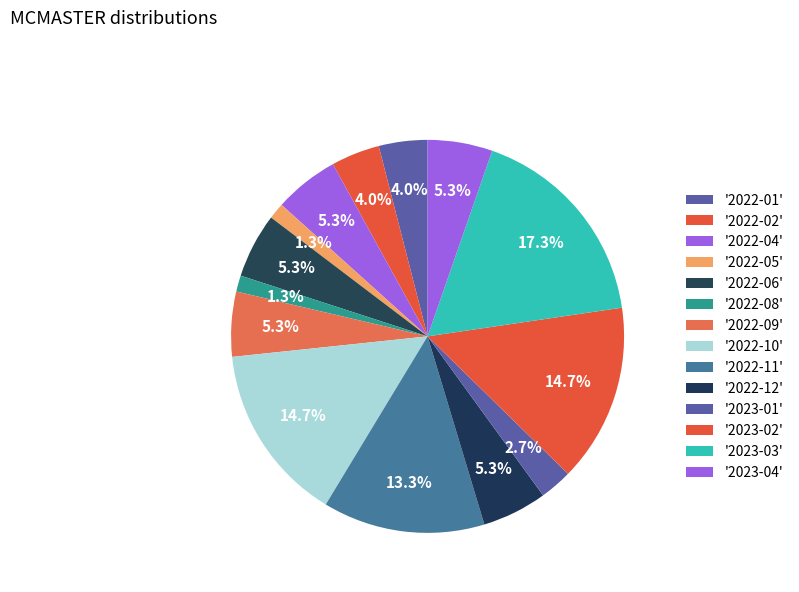

How many segments does this pie chart have?

14